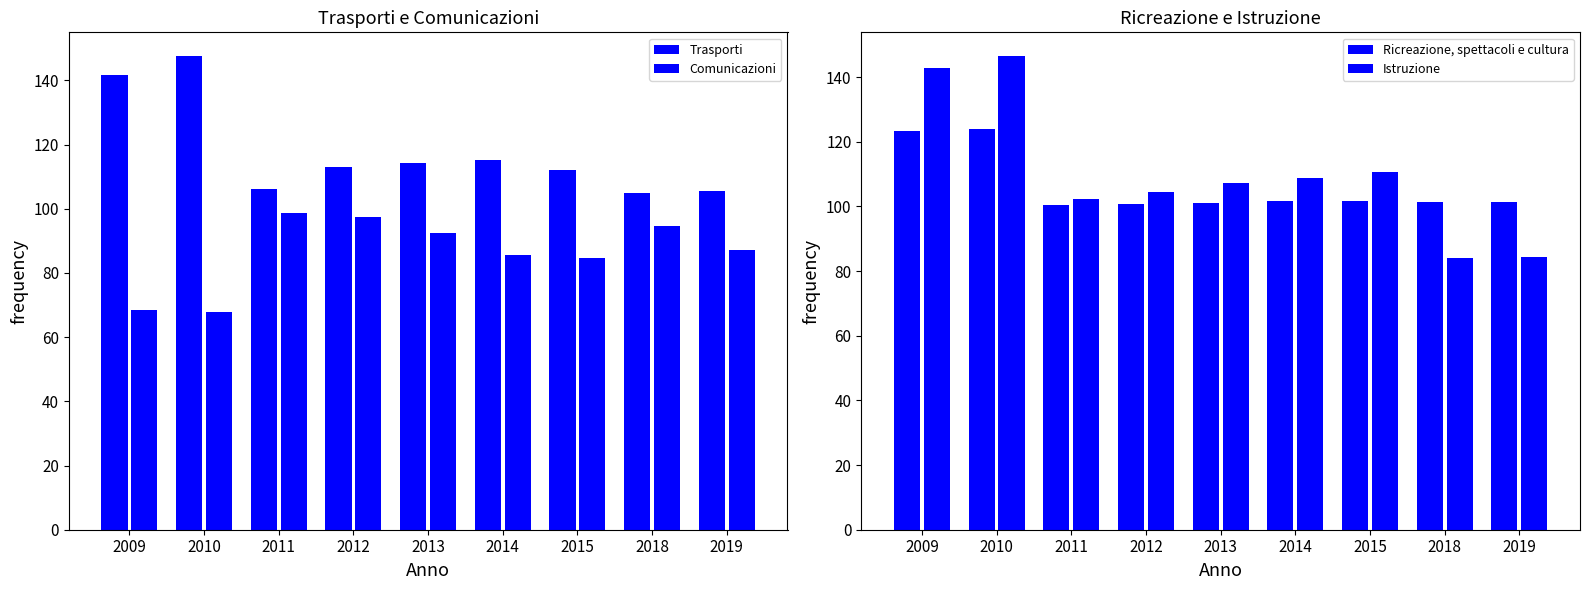

Where does the Ricreazione, spettacoli e cultura series first go above 101?

2009